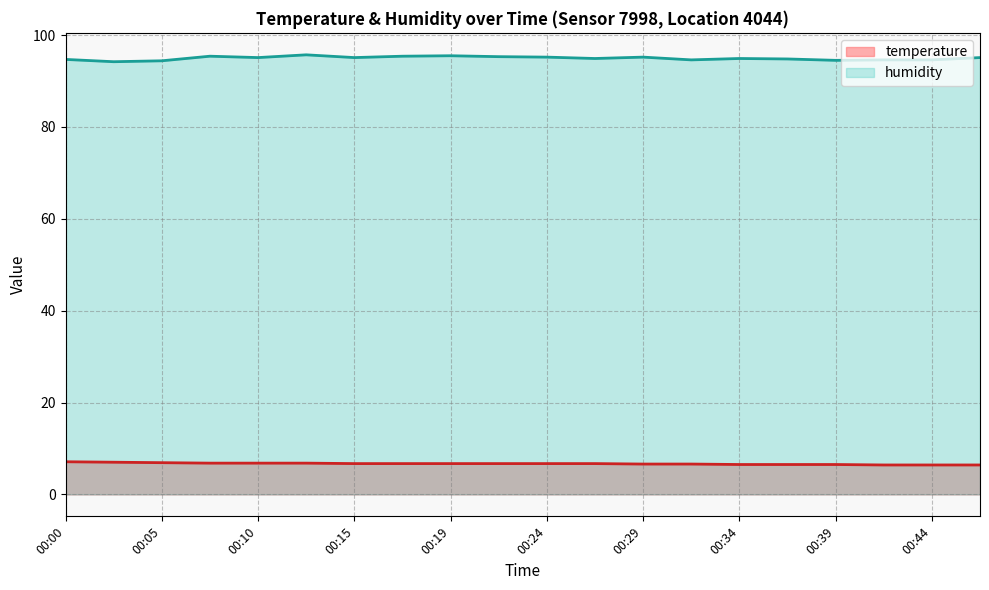

Where is the first local minimum for humidity?

00:02